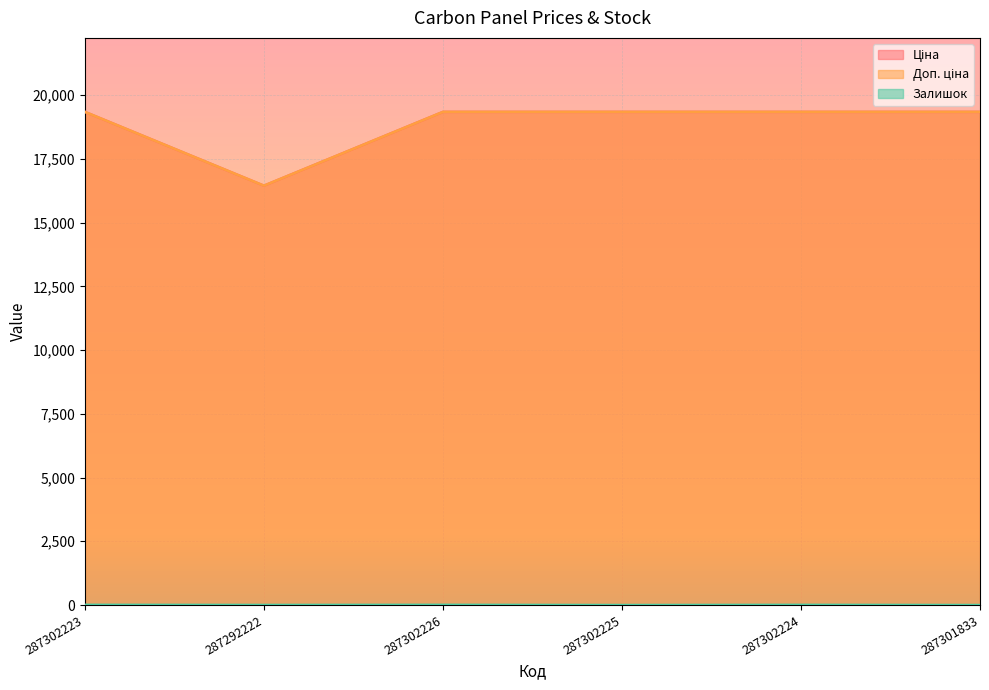

What is the approximate value of Доп. ціна at 287302224?

19343.1